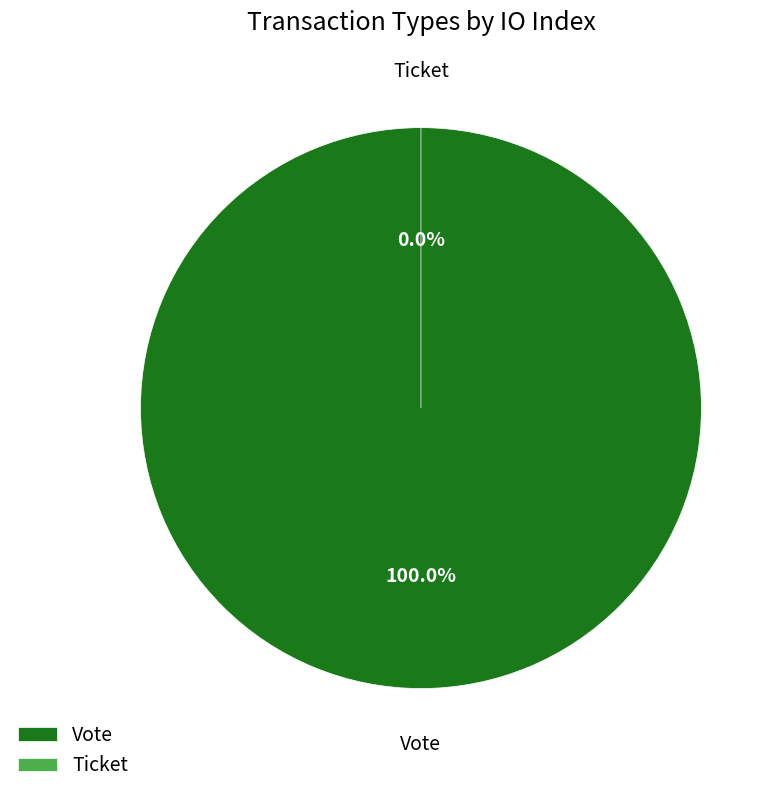

Is it true that Ticket is 0% of the pie?

True